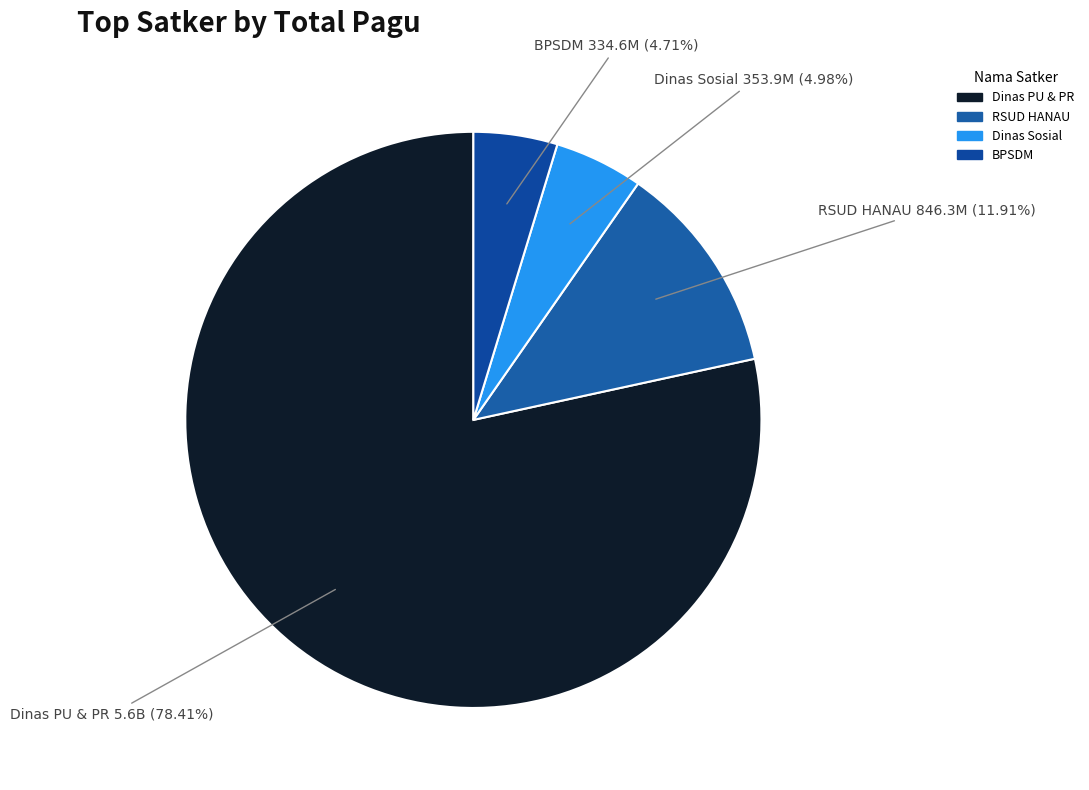

What percentage is NOT represented by Dinas Sosial?

95.0%